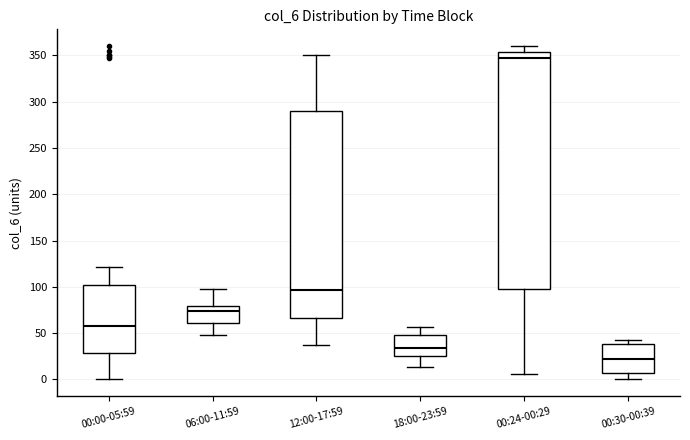

Reading left to right, transcribe this box plot: for each box, give where its median line is, the range the box spans, and where its two whiskers end, as read against the y-axis. The values are not printed on the chart, so give them approximately, as read against the axis.

00:00-05:59: median 60, box 30 to 100, whiskers 0 to 120
06:00-11:59: median 75, box 60 to 80, whiskers 50 to 100
12:00-17:59: median 95, box 65 to 290, whiskers 35 to 350
18:00-23:59: median 35, box 25 to 50, whiskers 15 to 55
00:24-00:29: median 350, box 95 to 355, whiskers 5 to 360
00:30-00:39: median 20, box 5 to 40, whiskers 0 to 45